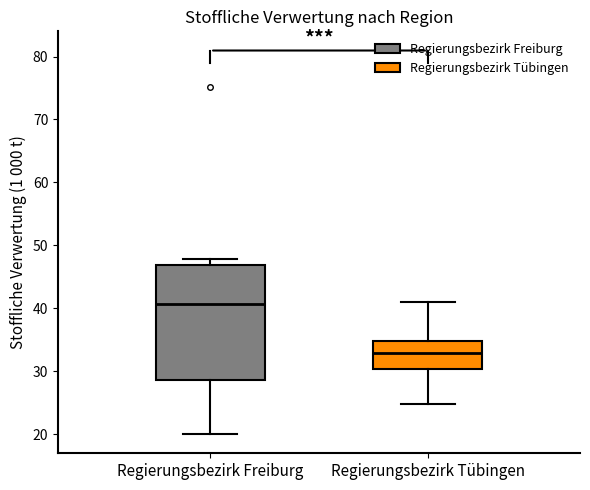

Comparing the boxes themselves (not the whiskers), which one is the tallest?

Regierungsbezirk Freiburg